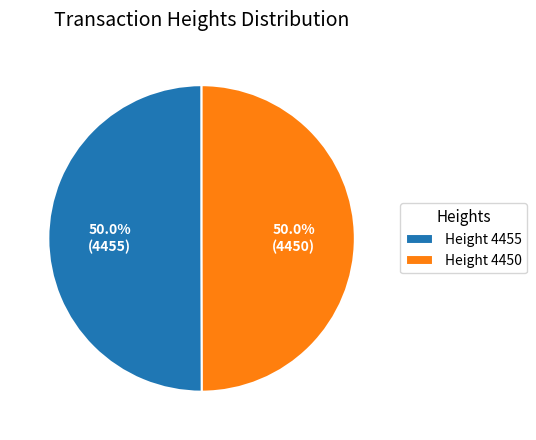

Do Height 4455 and Height 4450 together represent more than half of the pie?

Yes